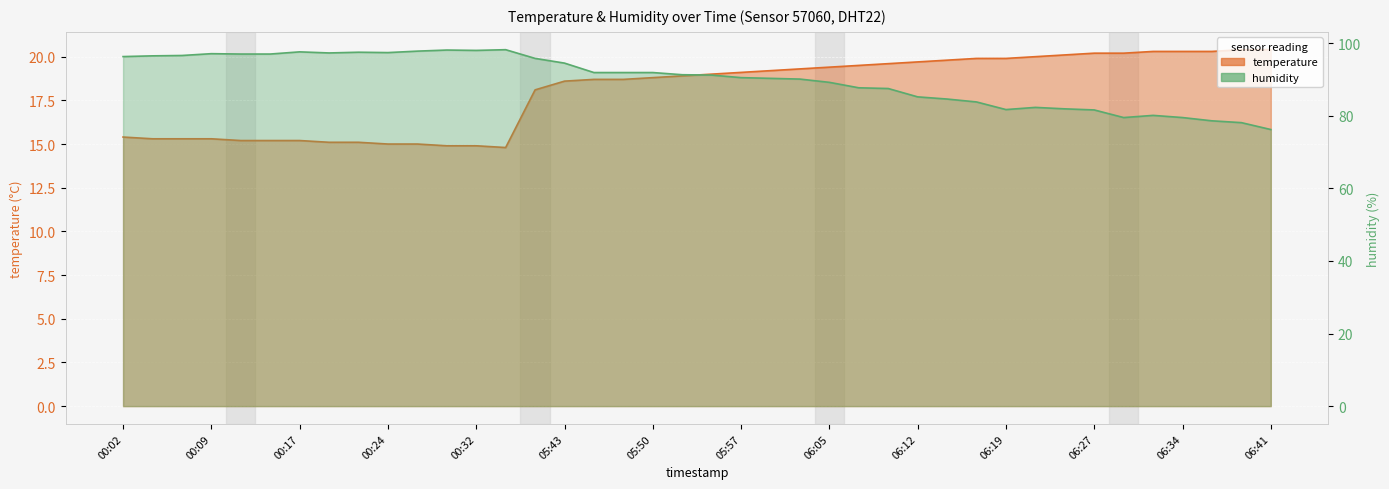

What is the label of the 33rd point from the right?

00:19